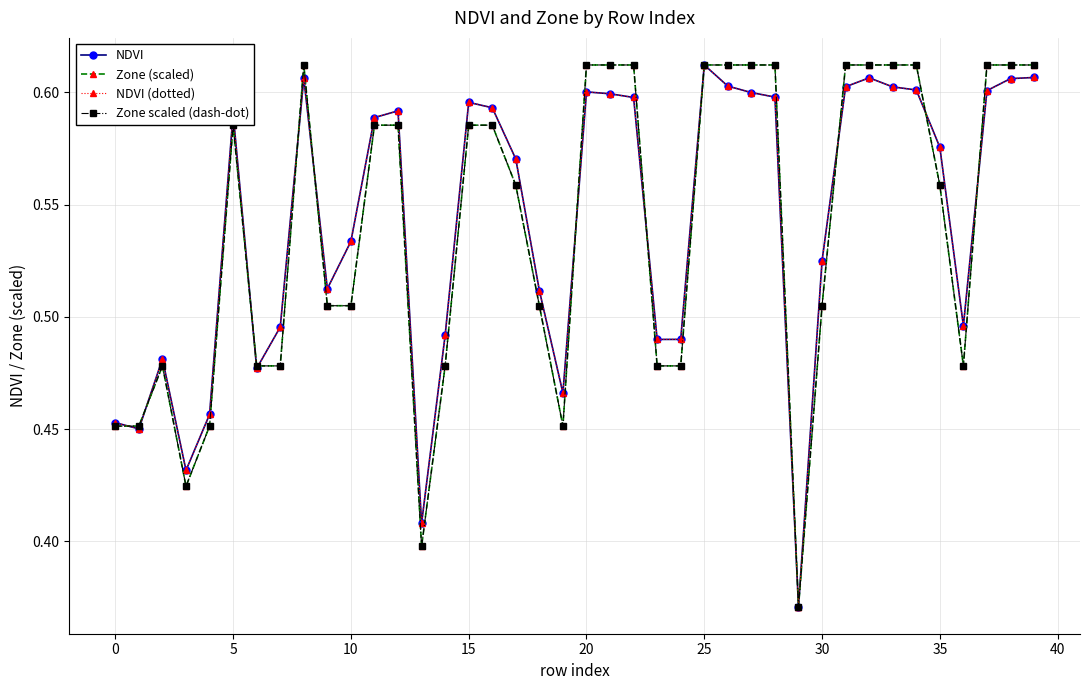

Is this an area chart (filled region under the line)?

No